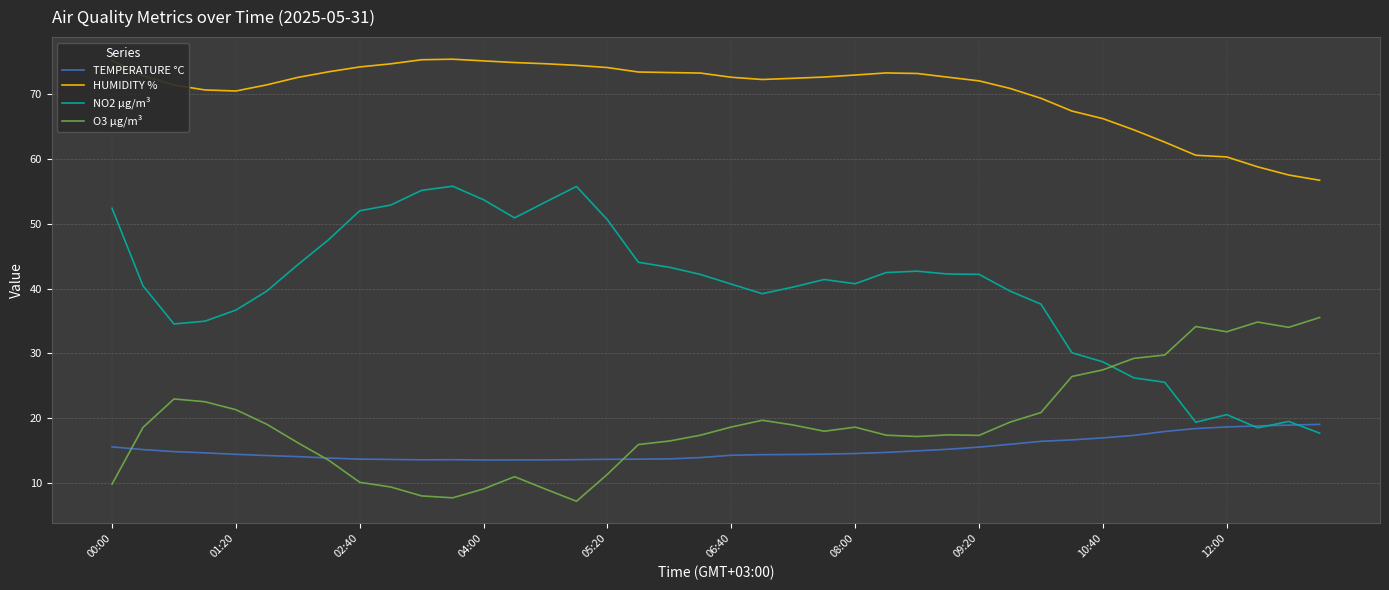

What is the maximum value for O3 µg/m³?

35.6